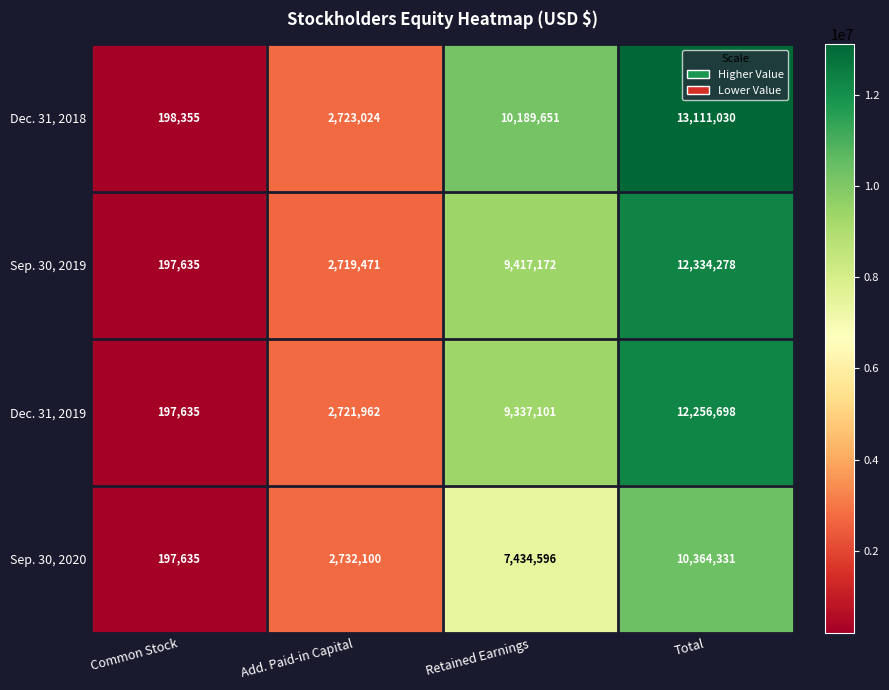

How many series are shown in this chart?

4